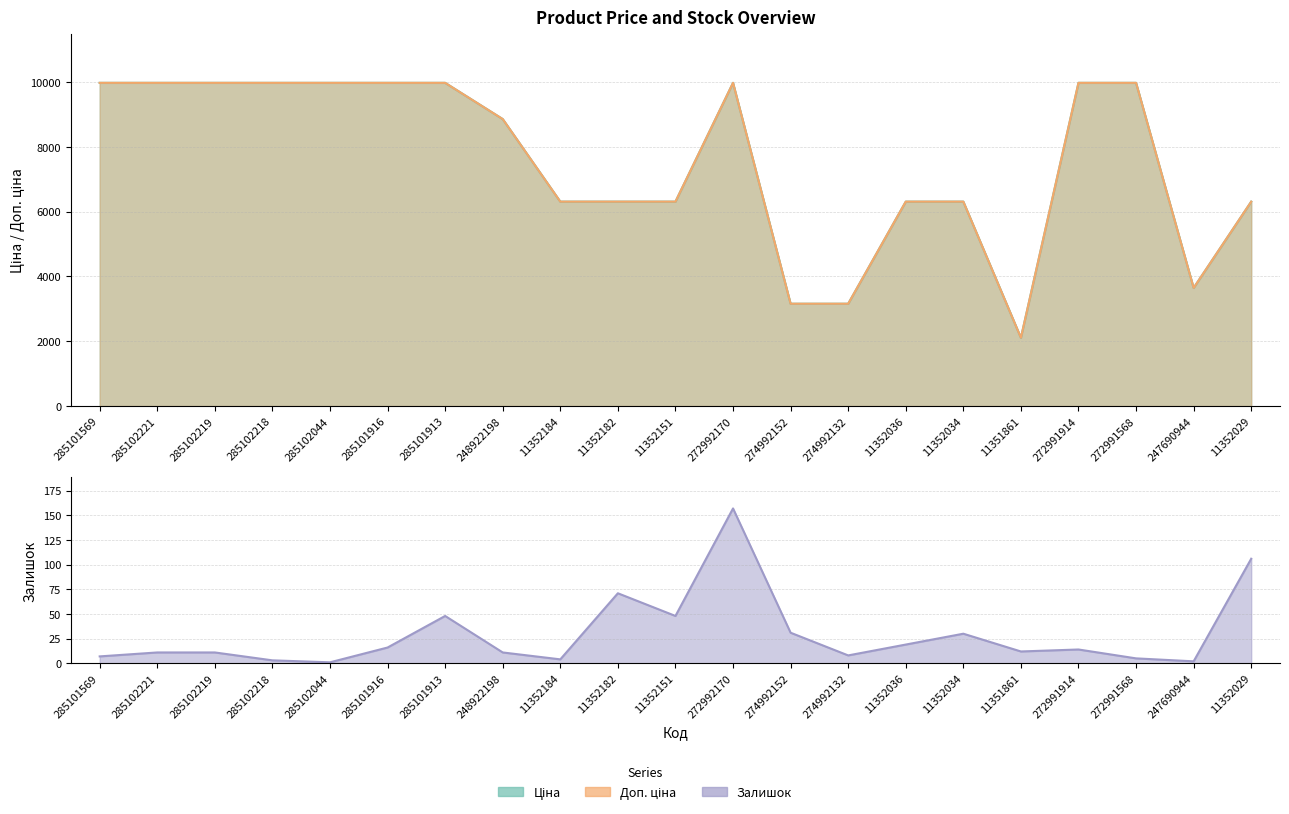

At which category is the sum across all series the highest?

272992170